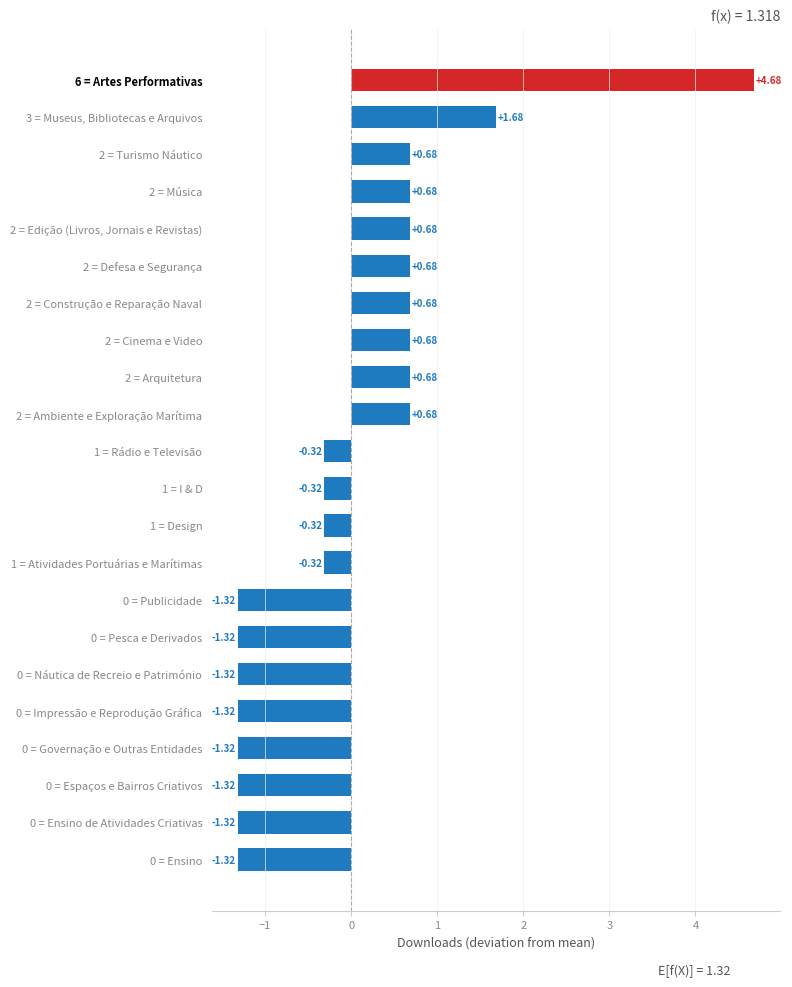

What is the difference between the second highest and second lowest values?

3.0